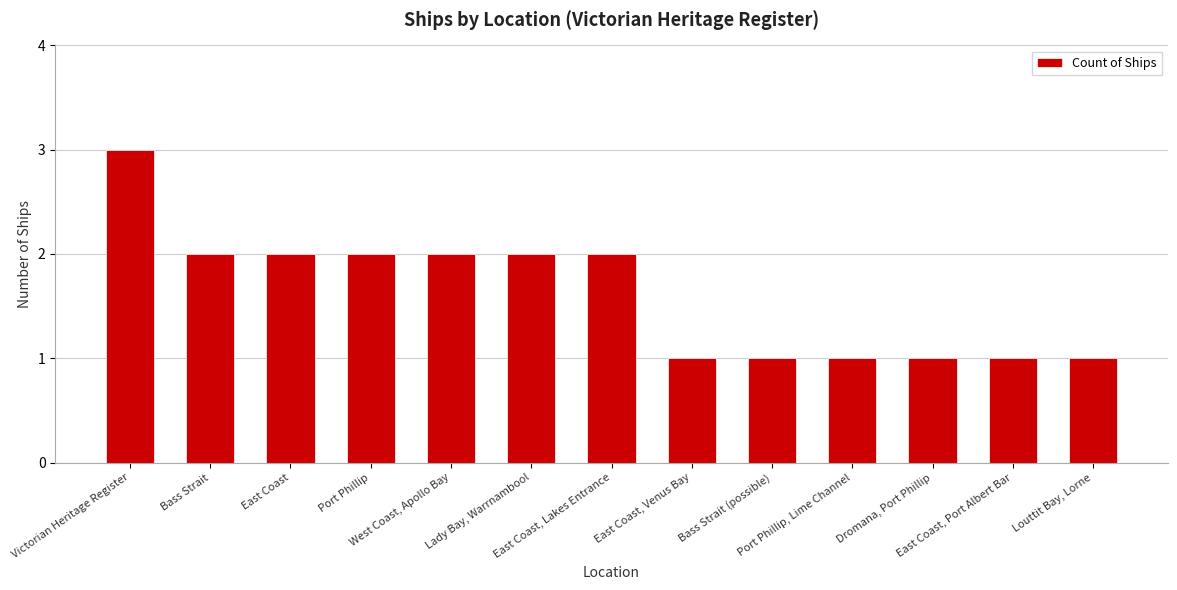

What is the value of the 8th bar from the left?

1